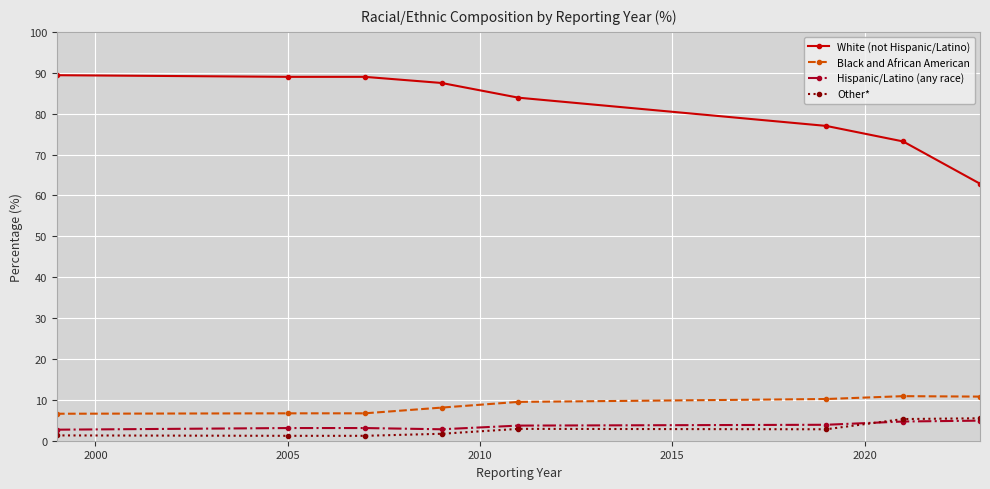

What is the difference between the maximum and minimum values in the Other* series?

4.3